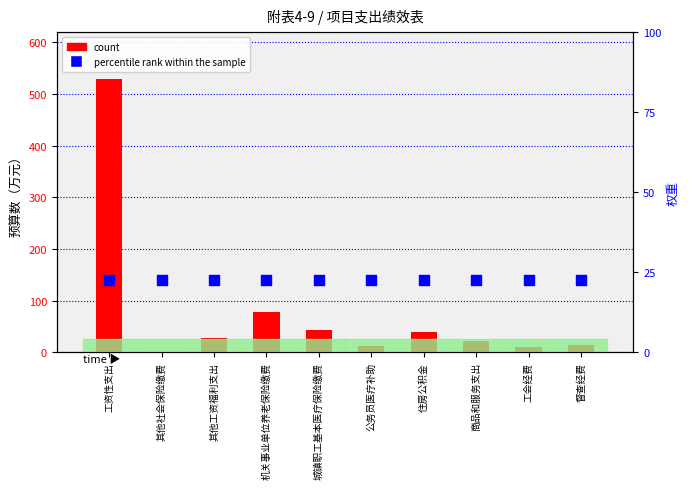

What are all the series names shown in the legend?

count, percentile rank within the sample